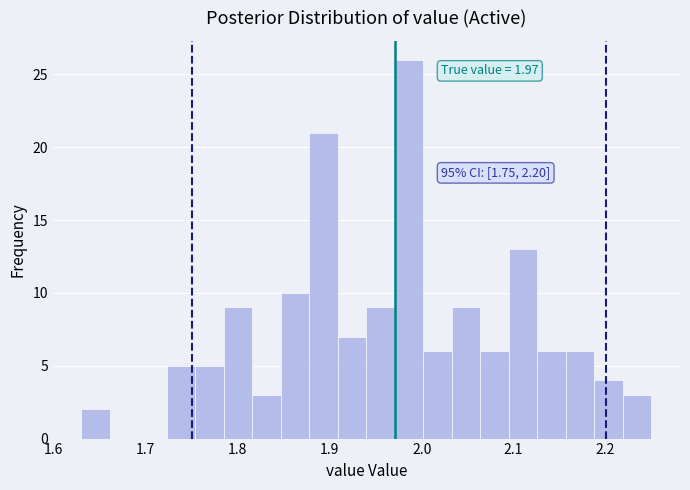

Read against the x-axis, roughly where is the centre of the tallest bar?

1.99